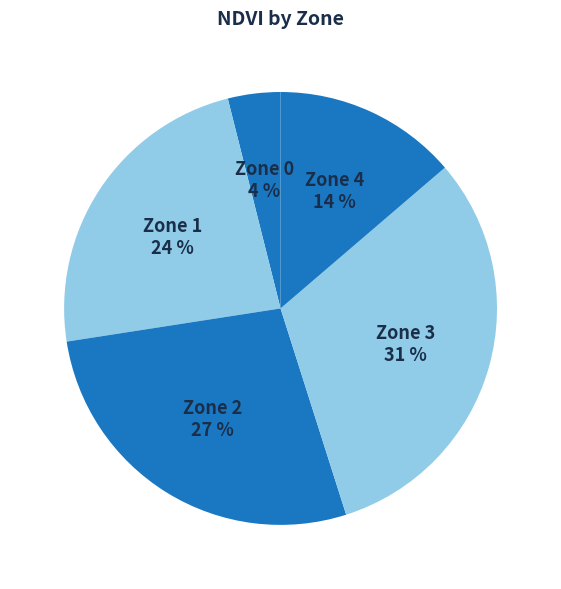

How many segments does this pie chart have?

5